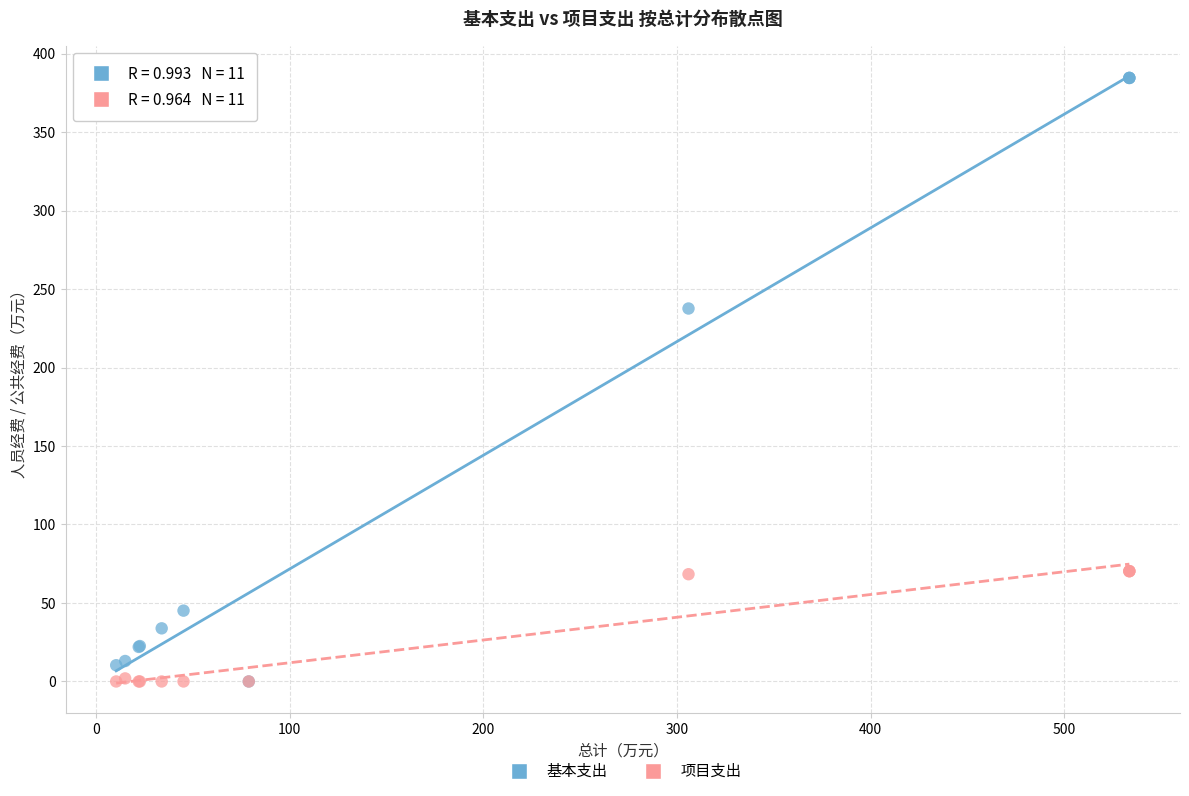

In the 基本支出 series, what Y value is closest to 192?

237.6